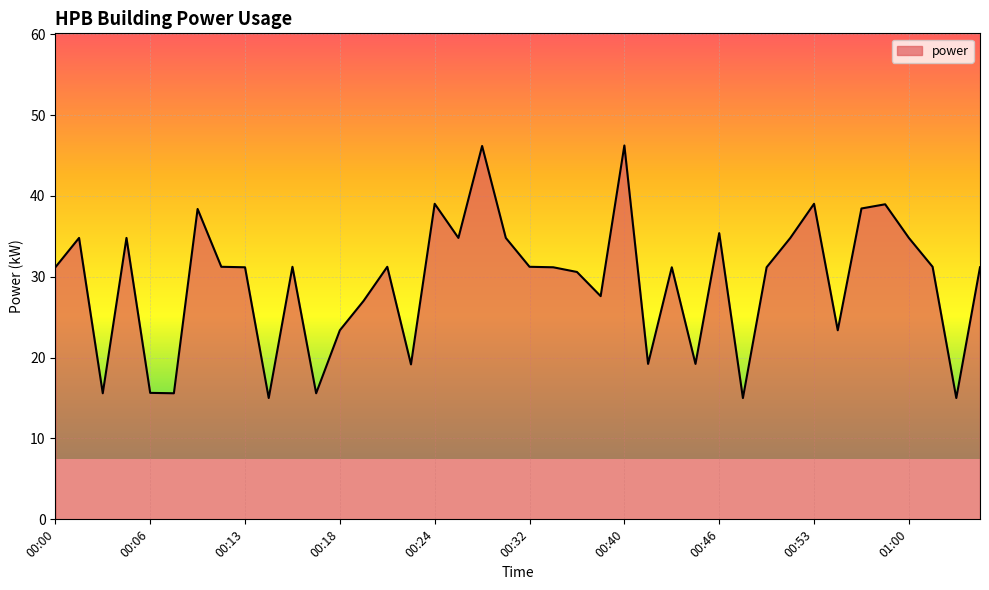

What is the difference between the maximum and minimum values?

31.2